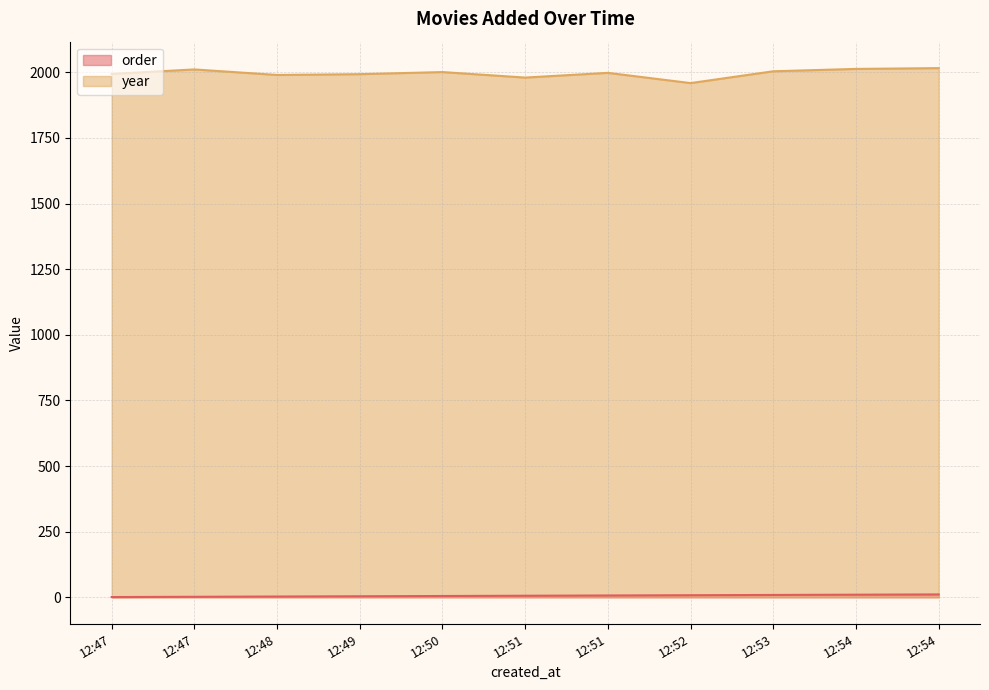

List the labels in order of order value, smallest first.

12:47, 12:47, 12:48, 12:49, 12:50, 12:51, 12:51, 12:52, 12:53, 12:54, 12:54